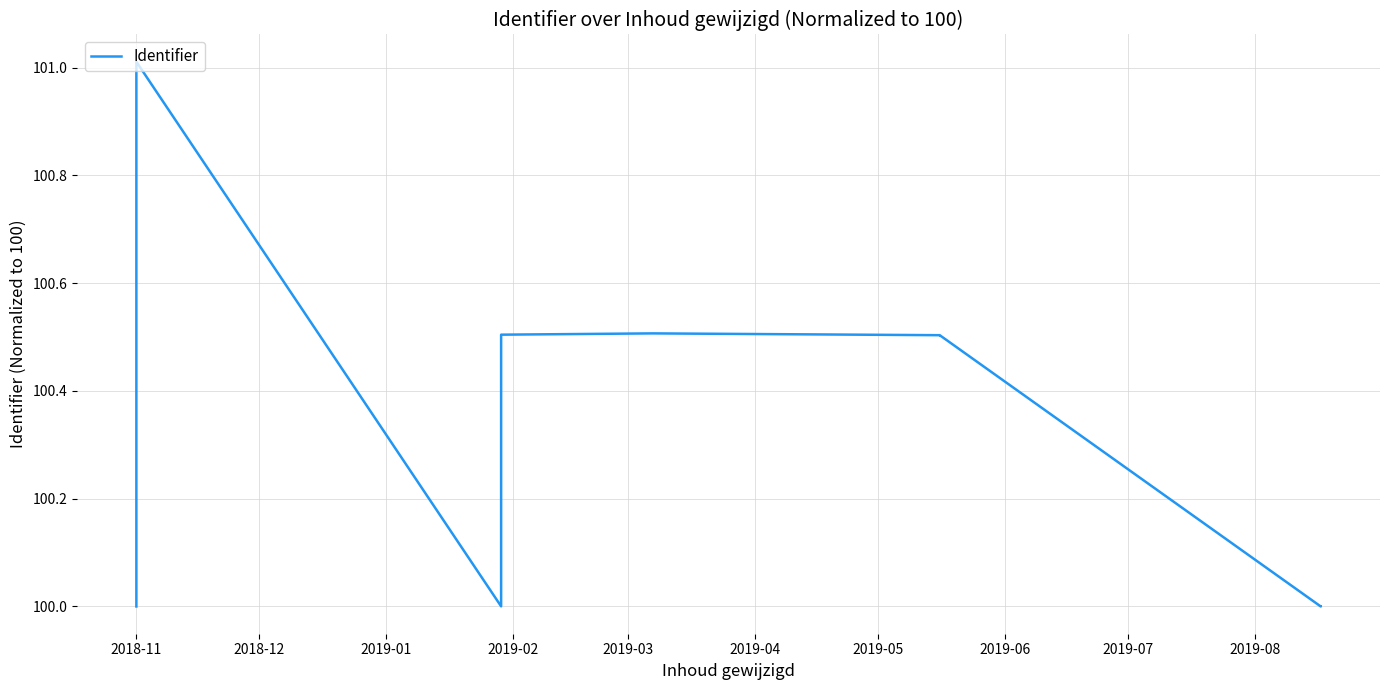

Reading left to right, transcribe all the data shown in this chart.

100.0	100.5	101.0	100.0	100.5	100.5	100.5	100.5	100.0	100.0